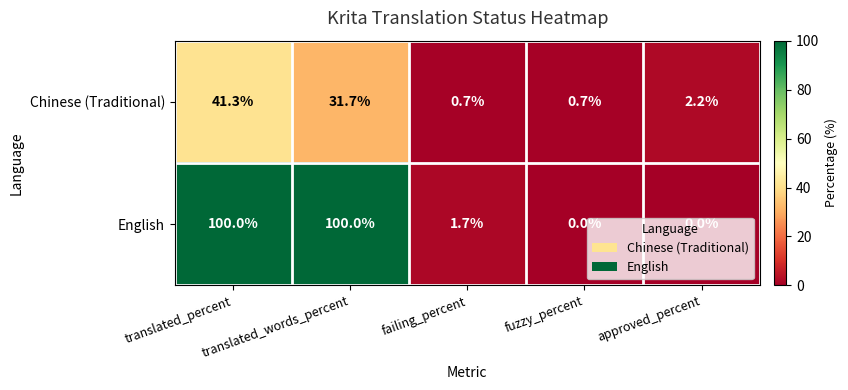

Count the number of categories in the chart.

5